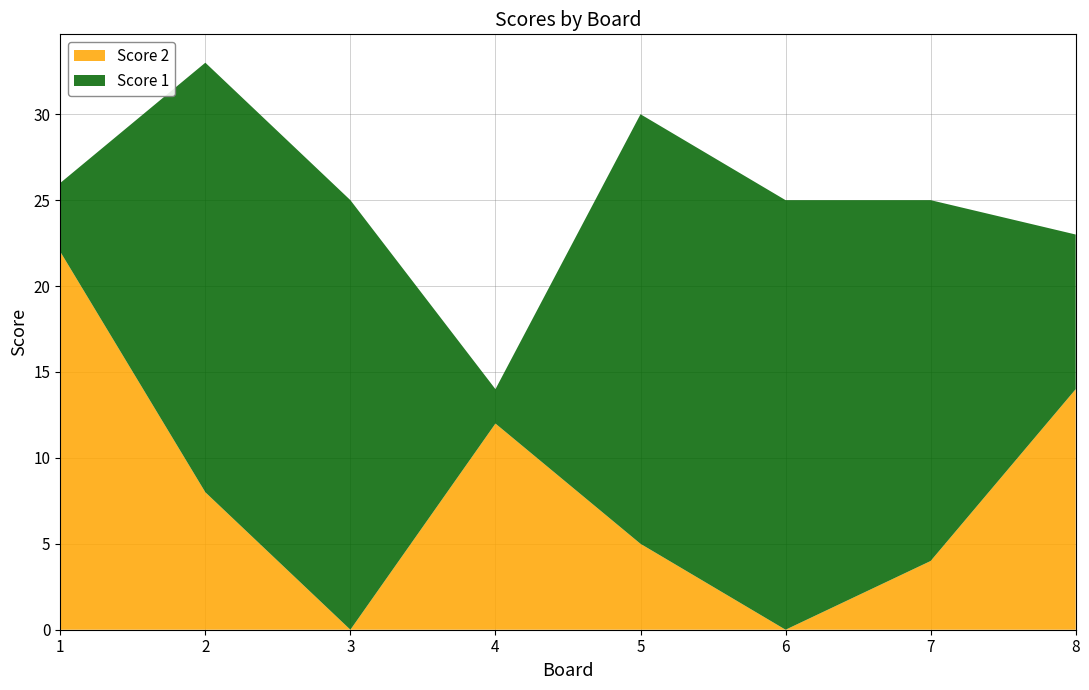

Reading left to right, what are all the values shown in this chart?

Score 2: 22	8	0	12	5	0	4	14
Score 1: 4	25	25	2	25	25	21	9